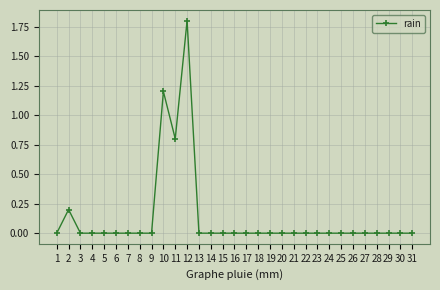

Reading right to left, transcribe all the data shown in this chart.

31=0.0	30=0.0	29=0.0	28=0.0	27=0.0	26=0.0	25=0.0	24=0.0	23=0.0	22=0.0	21=0.0	20=0.0	19=0.0	18=0.0	17=0.0	16=0.0	15=0.0	14=0.0	13=0.0	12=1.8	11=0.8	10=1.2	9=0.0	8=0.0	7=0.0	6=0.0	5=0.0	4=0.0	3=0.0	2=0.2	1=0.0